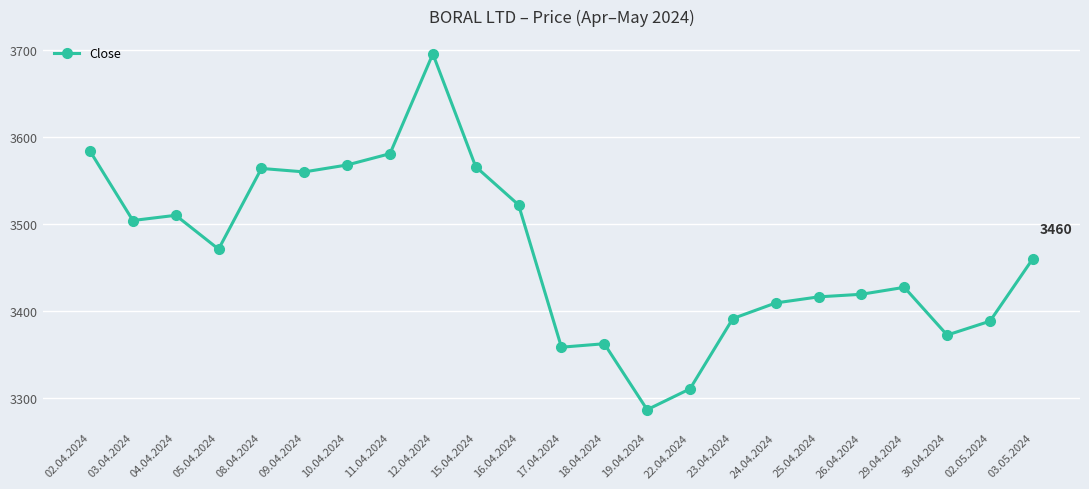

The value at 19.04.2024 is 3286. True or false?

True